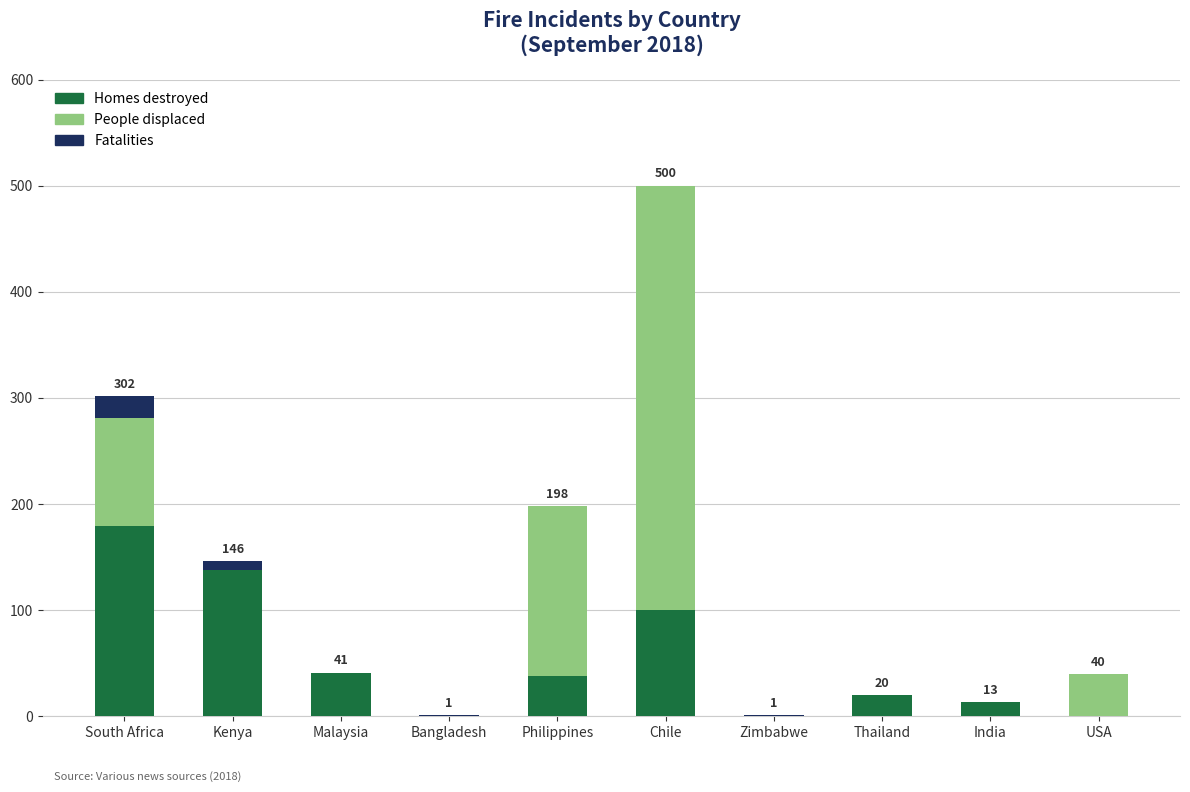

Is it true that Homes destroyed equals 231 at Kenya?

False